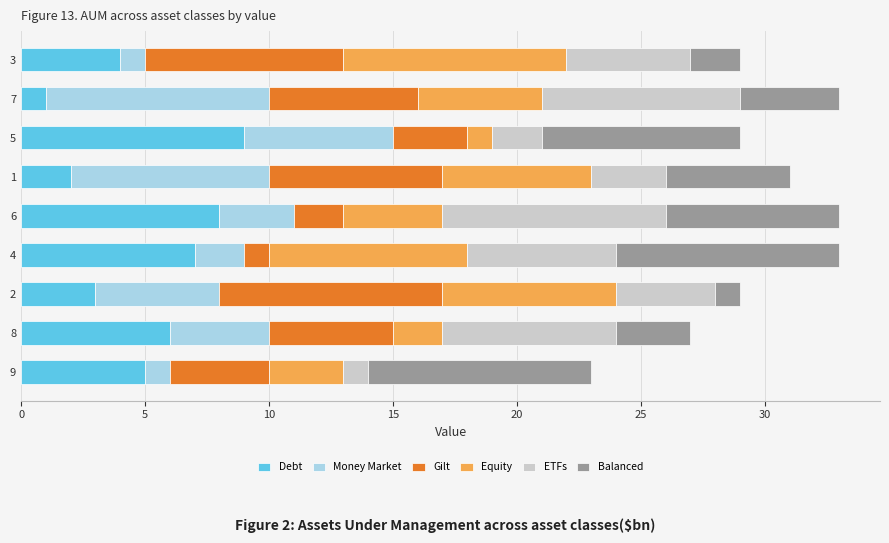

What is the average value of the Debt series?

5